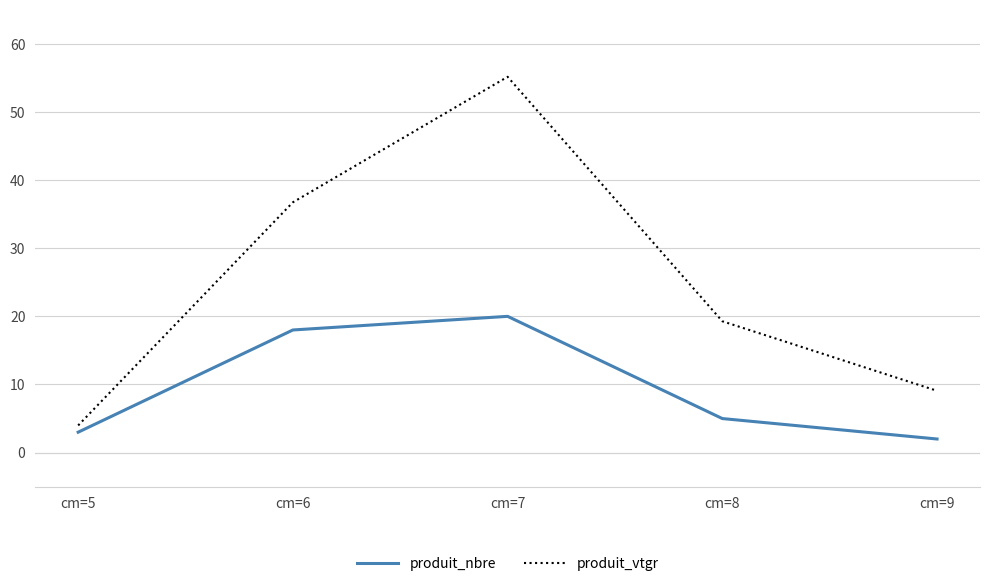

True or false: produit_nbre and produit_vtgr intersect in this chart.

False